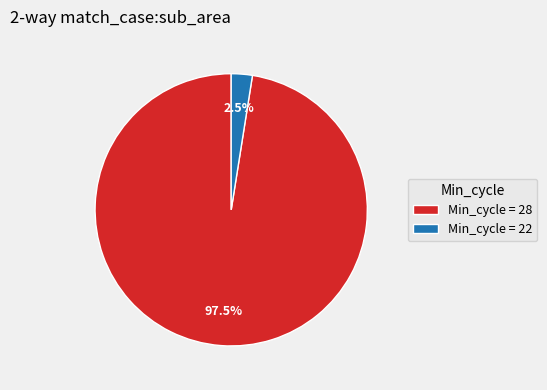

How many slices are in this pie chart?

2